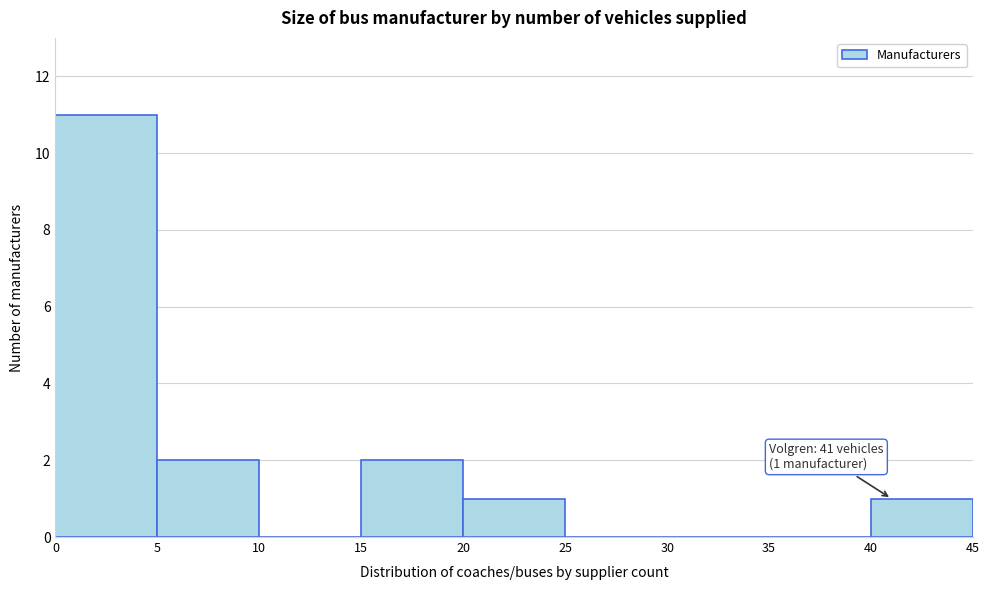

Which range on the x-axis has the tallest bar?

0 to 5